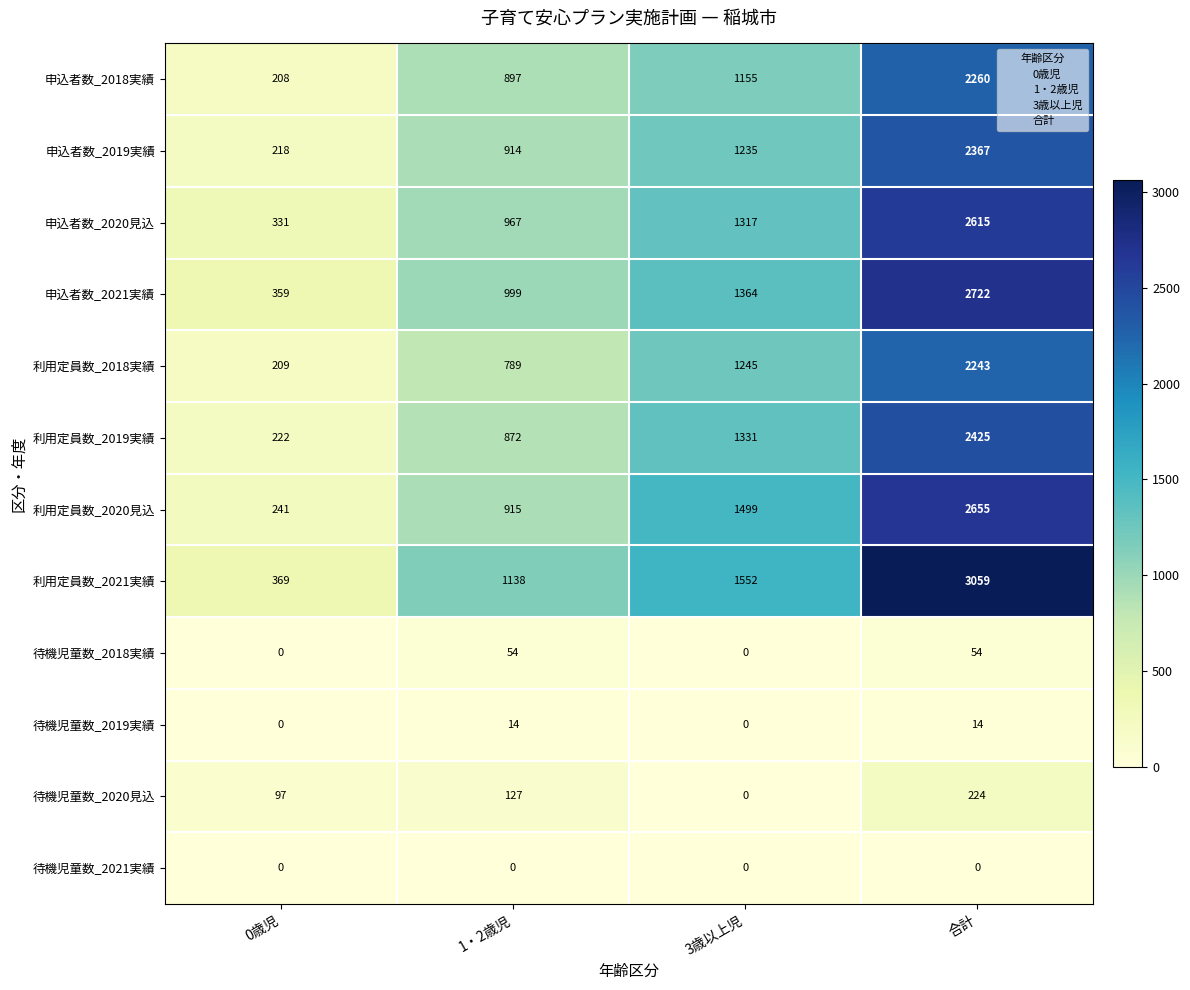

What is the maximum value for 利用定員数_2021実績?

3059